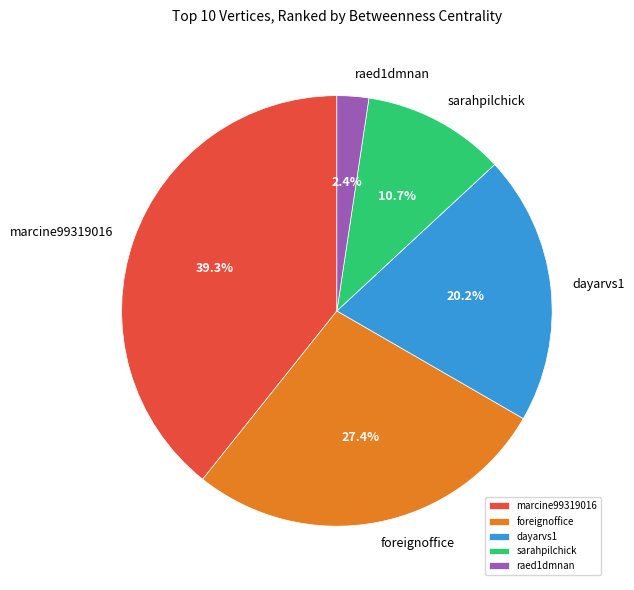

Between sarahpilchick and marcine99319016, which is larger?

marcine99319016